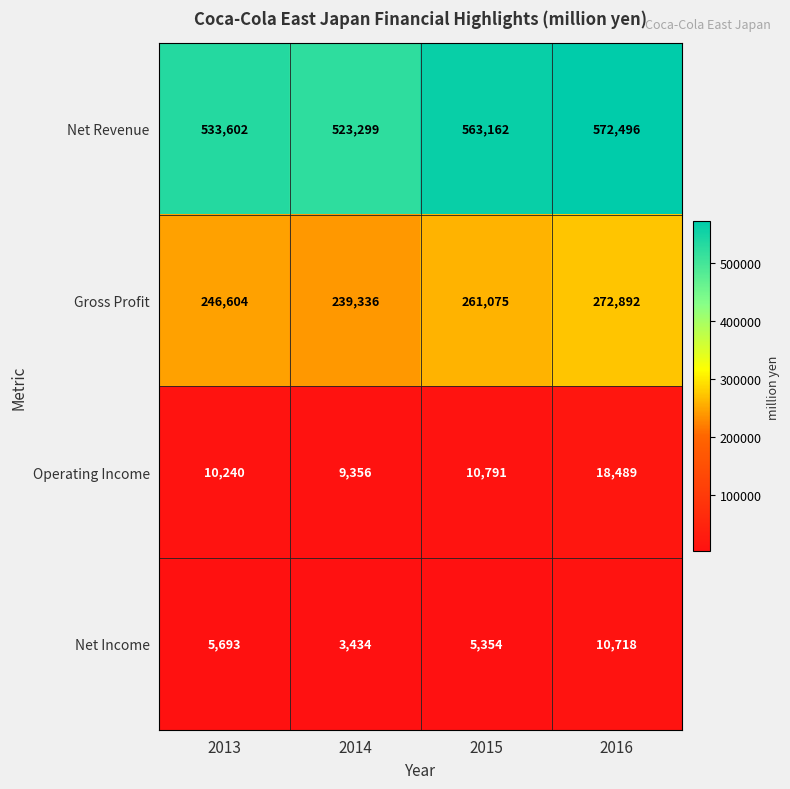

The Gross Profit series shows 272892 at 2016. True or false?

True